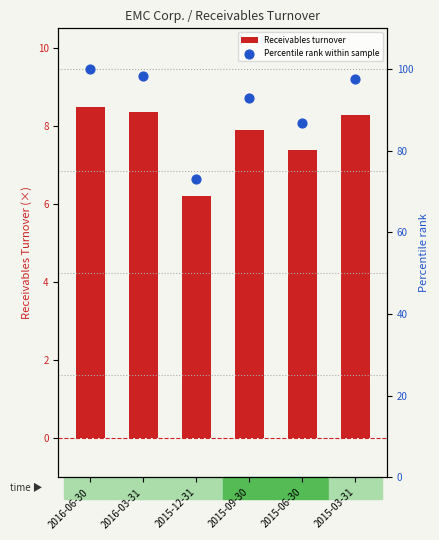

Which series has the largest total across all categories?

Percentile rank within sample